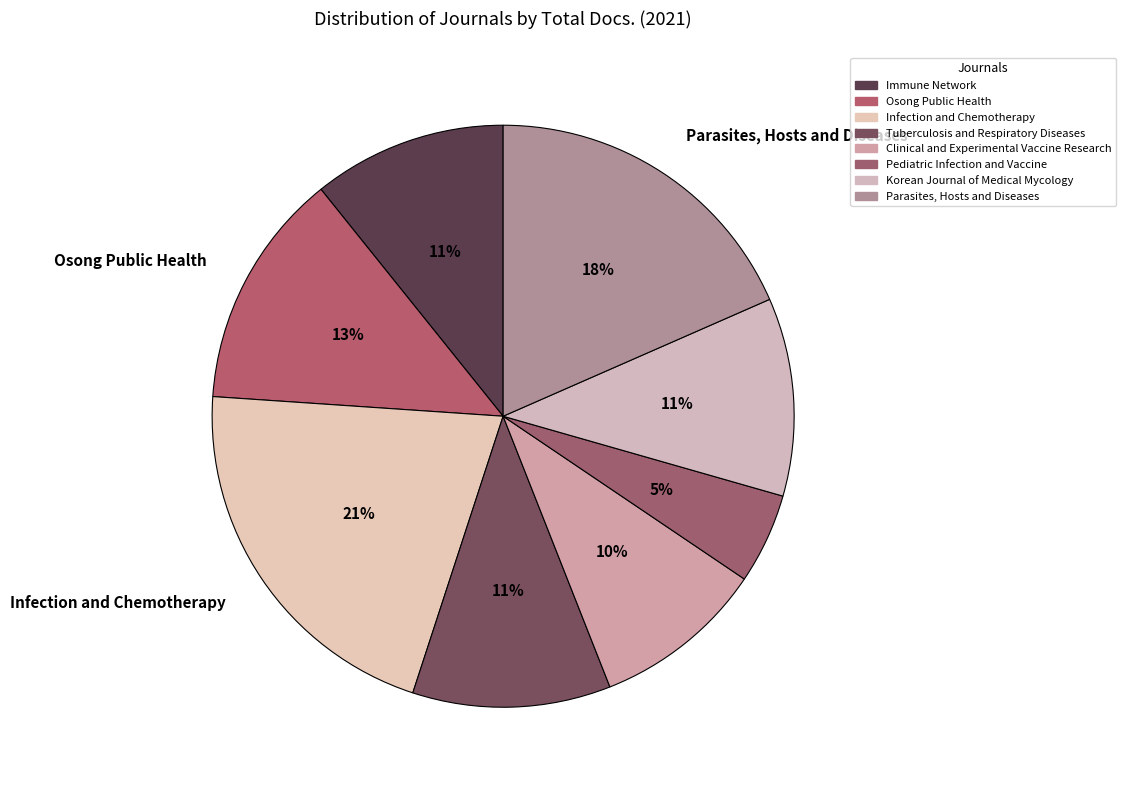

To the nearest percent, what percentage of the pie is Parasites, Hosts and Diseases?

18%